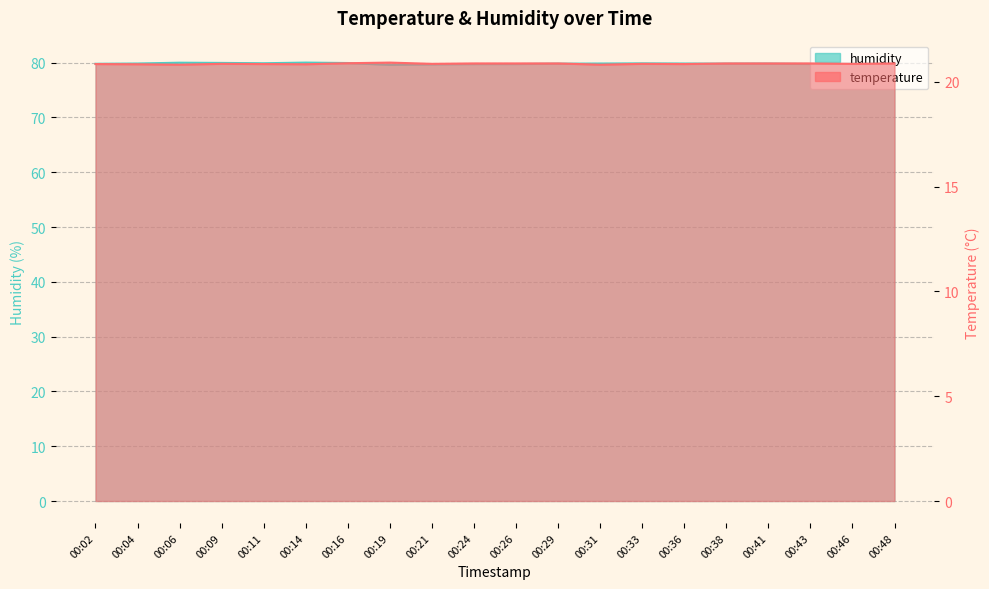

In humidity, how many points are higher than both neighbors (excluding endpoints)?

4